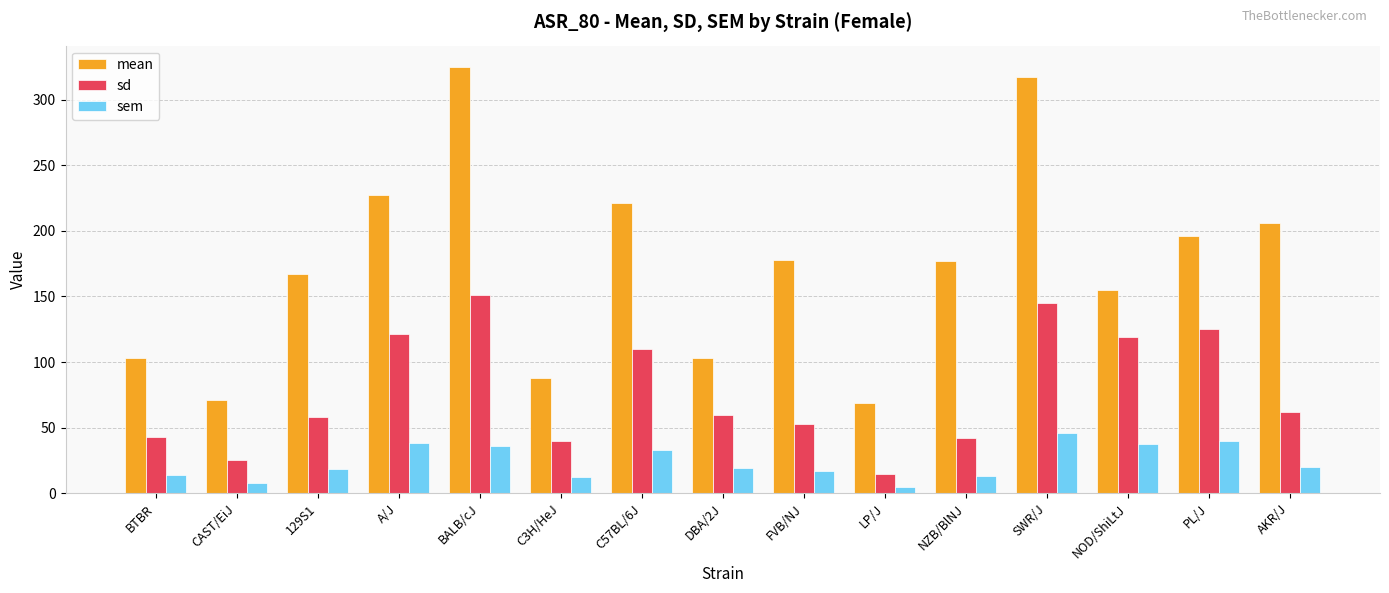

How many values in the sd series exceed 59?

8